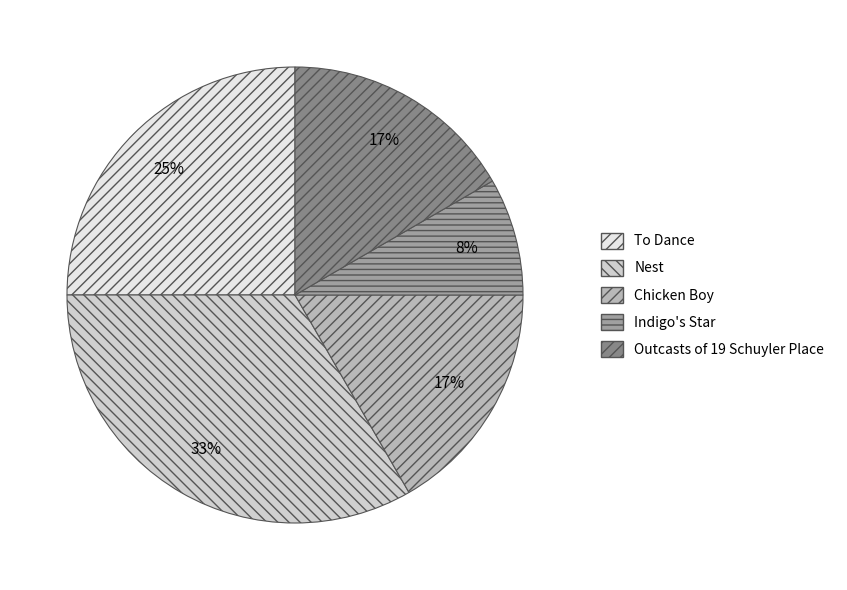

Which slice is the largest?

Nest